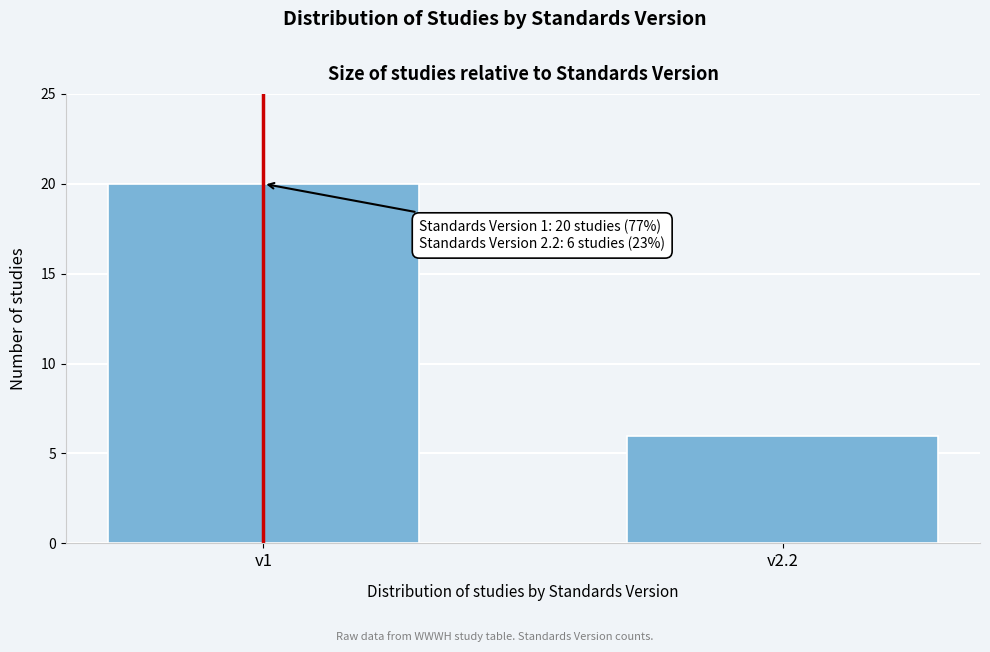

Reading right to left, what are all the values shown in this chart?

6	20